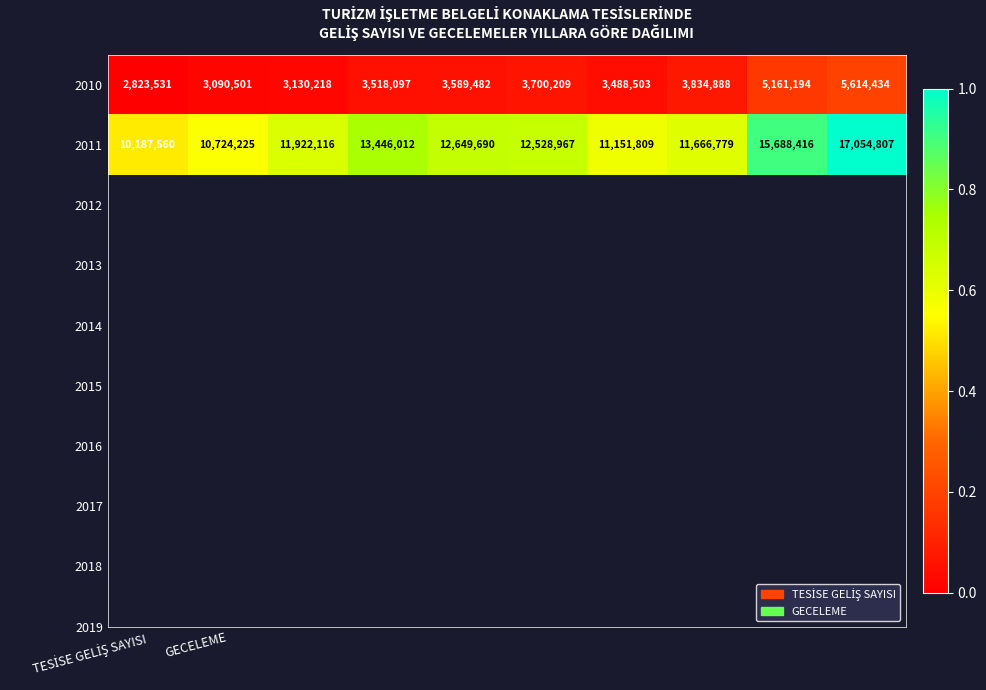

Reading left to right, extract all data points from this chart.

2010: 2823531	3090501	3130218	3518097	3589482	3700209	3488503	3834888	5161194	5614434
2011: 10187560	10724225	11922116	13446012	12649690	12528967	11151809	11666779	15688416	17054807